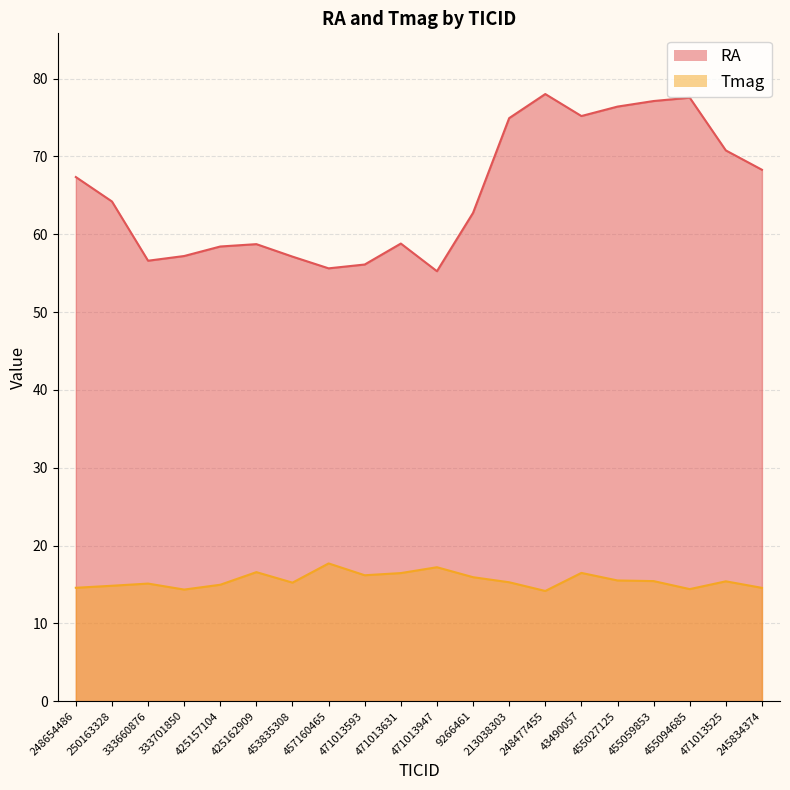

Which label corresponds to the smallest value in the chart?

248477455